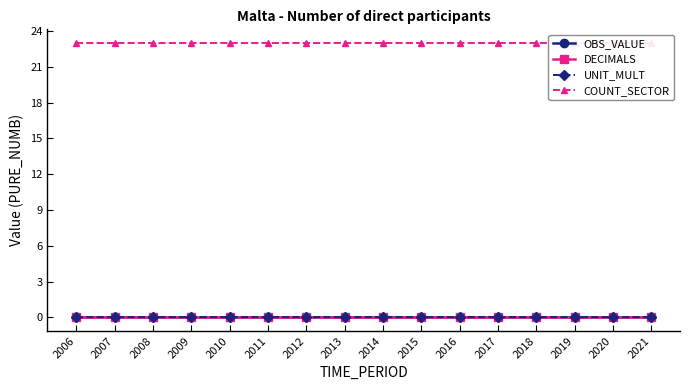

Reading left to right, what are all the values shown in this chart?

OBS_VALUE: 2006=0	2007=0	2008=0	2009=0	2010=0	2011=0	2012=0	2013=0	2014=0	2015=0	2016=0	2017=0	2018=0	2019=0	2020=0	2021=0
DECIMALS: 2006=0	2007=0	2008=0	2009=0	2010=0	2011=0	2012=0	2013=0	2014=0	2015=0	2016=0	2017=0	2018=0	2019=0	2020=0	2021=0
UNIT_MULT: 2006=0	2007=0	2008=0	2009=0	2010=0	2011=0	2012=0	2013=0	2014=0	2015=0	2016=0	2017=0	2018=0	2019=0	2020=0	2021=0
COUNT_SECTOR: 2006=23	2007=23	2008=23	2009=23	2010=23	2011=23	2012=23	2013=23	2014=23	2015=23	2016=23	2017=23	2018=23	2019=23	2020=23	2021=23